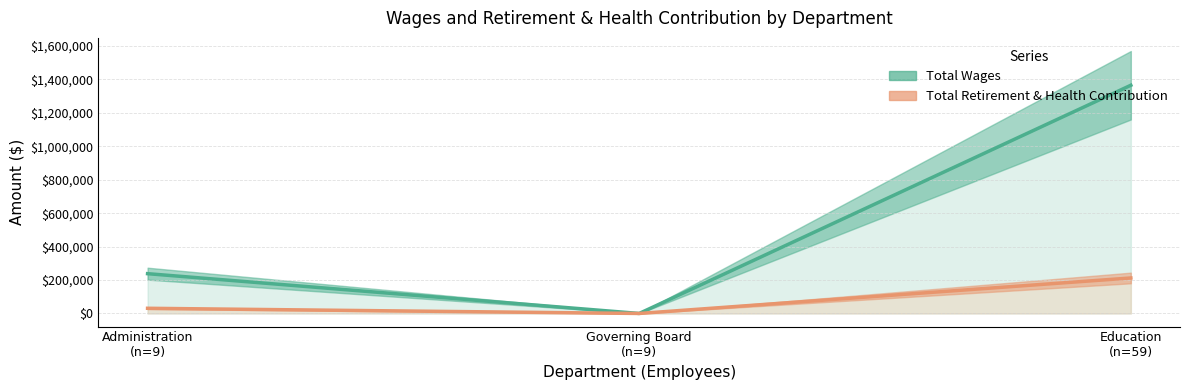

Rank the series by their average value, from highest to lowest.

Total Wages, Total Retirement & Health Contribution